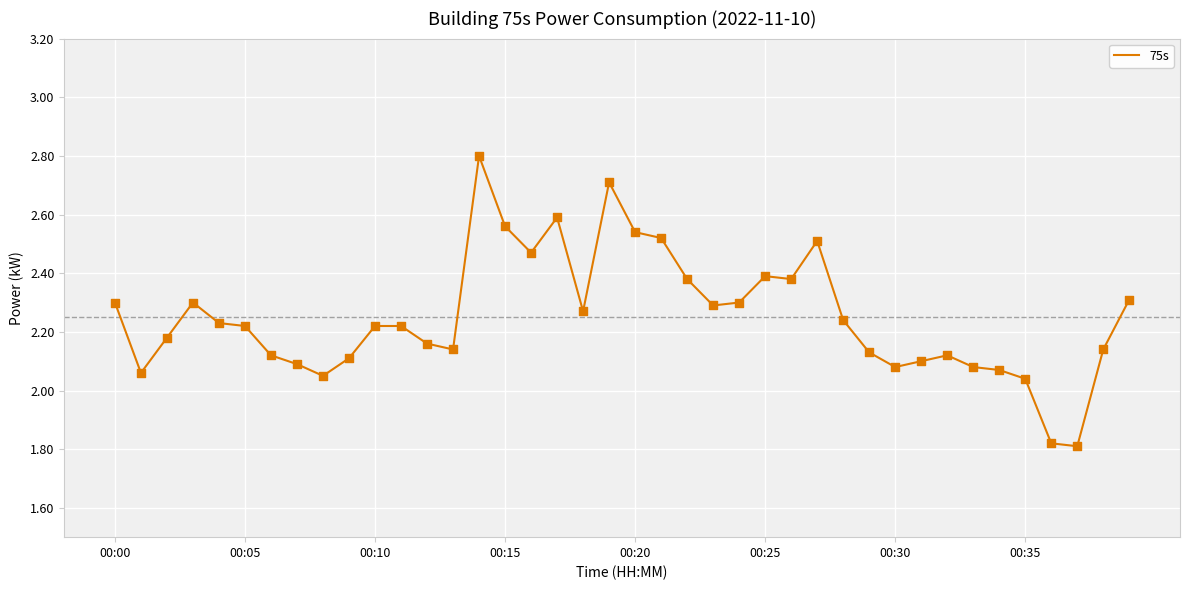

What is the difference between the maximum and minimum values?

1.0